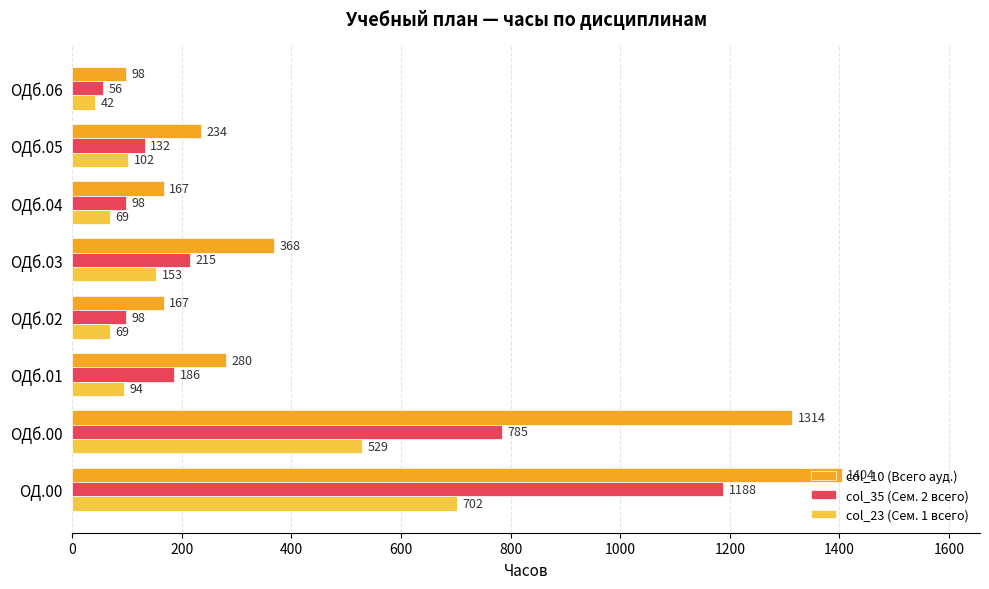

The col_23 (Сем. 1 всего) series shows 213 at ОДб.03. True or false?

False